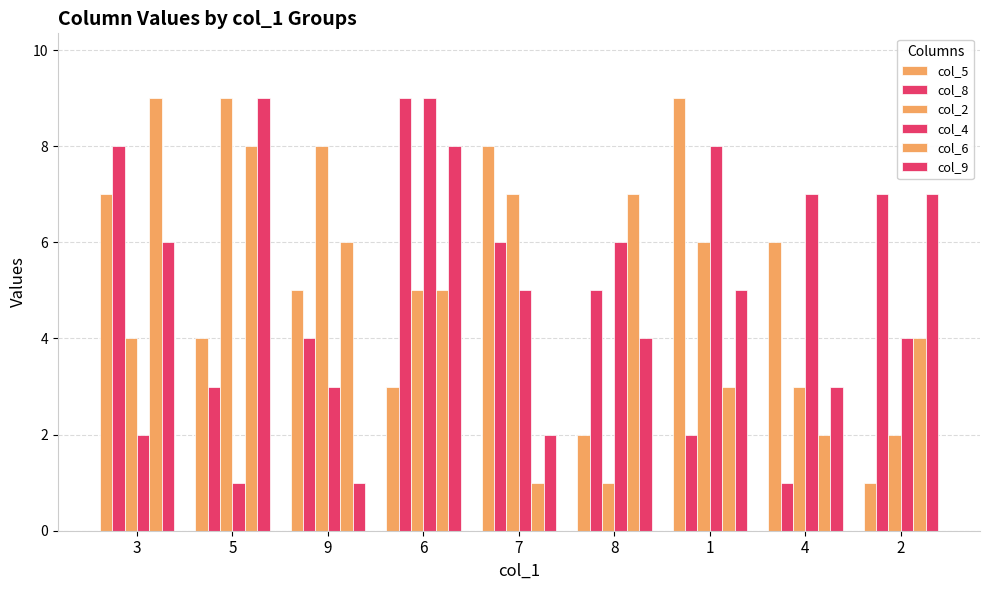

Count the number of data series in this chart.

6